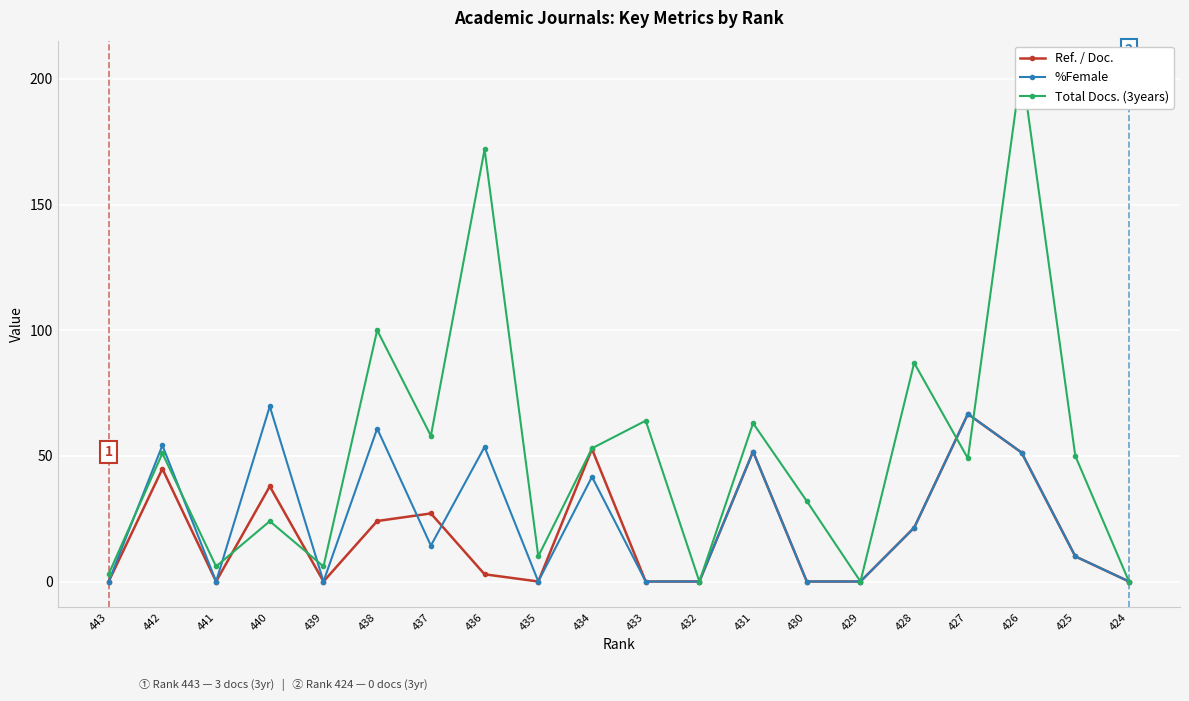

What is the sum of all Ref. / Doc. values?

390.6